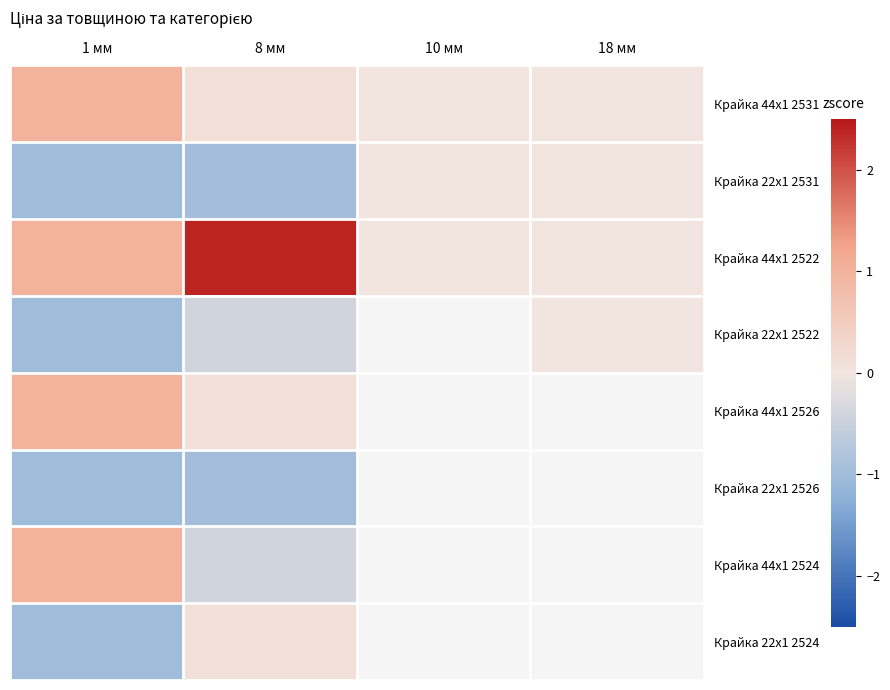

At which category does the chart reach its peak across all series?

8 мм